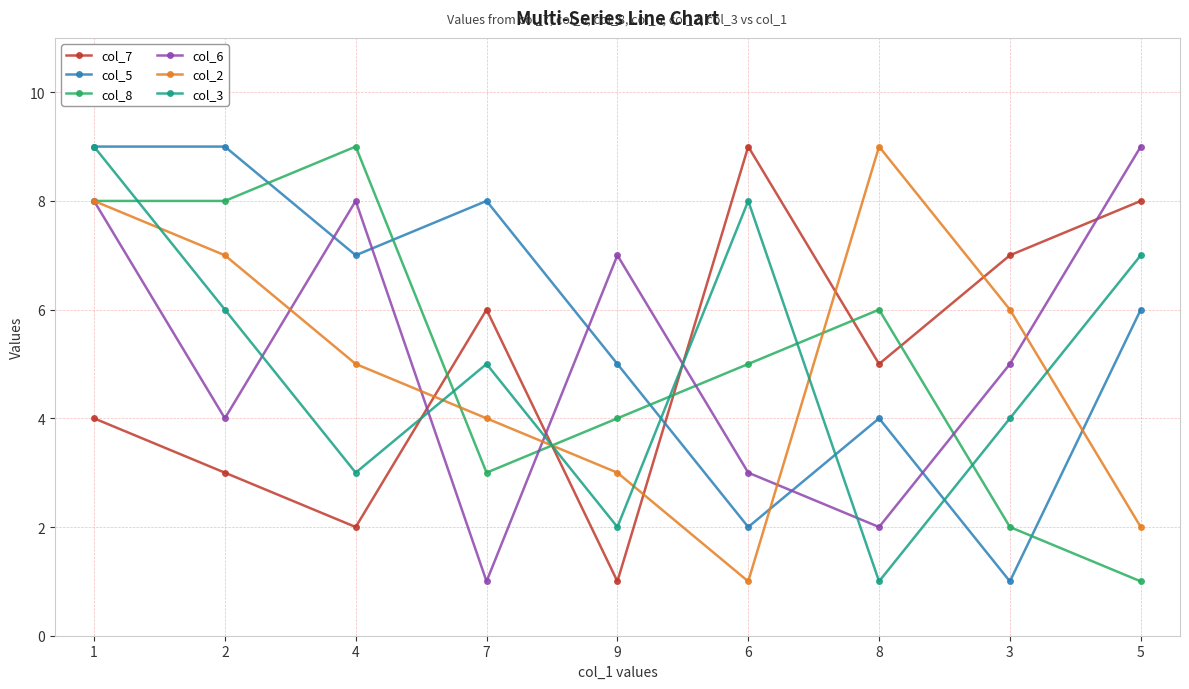

Is this an area chart (filled region under the line)?

No